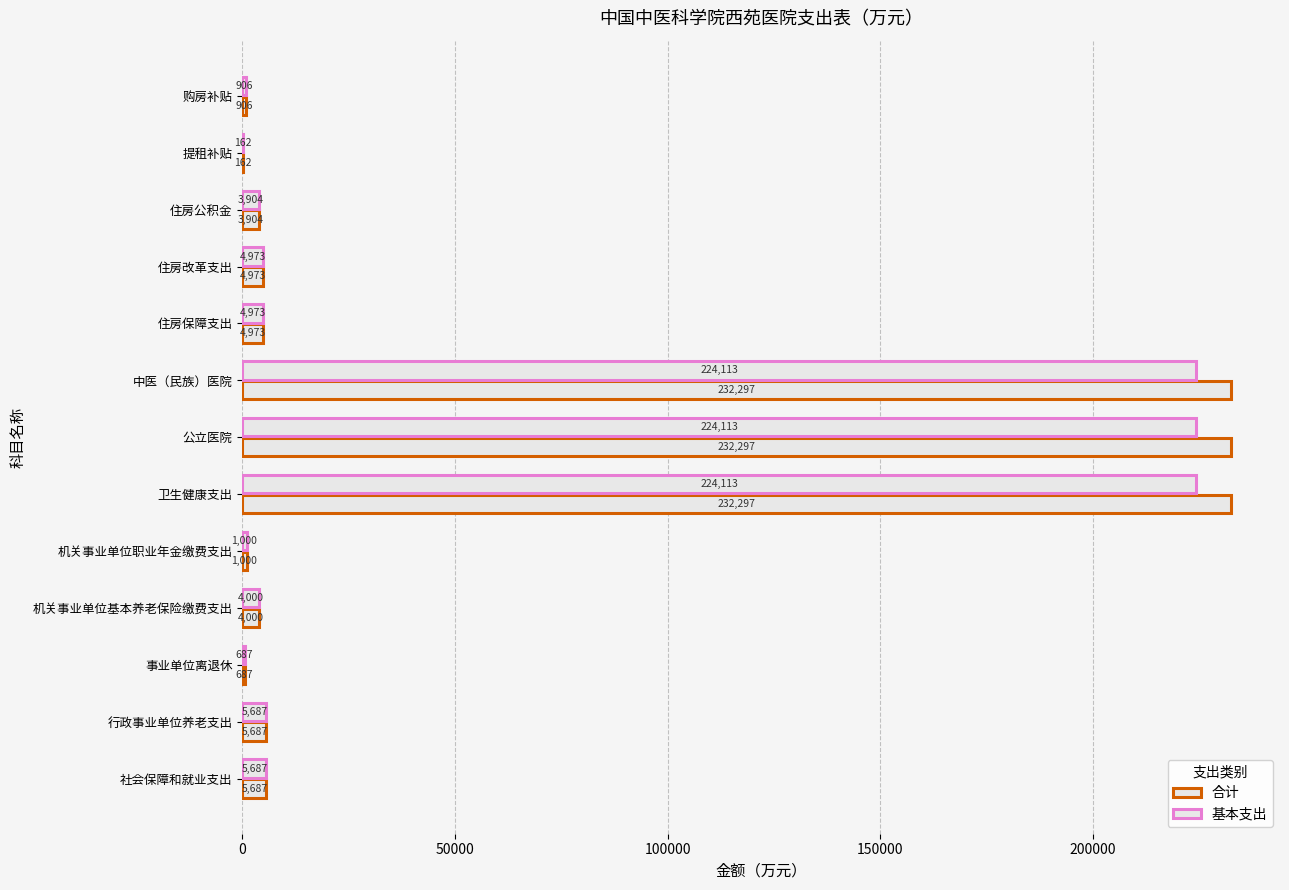

How many distinct data groups are displayed?

2